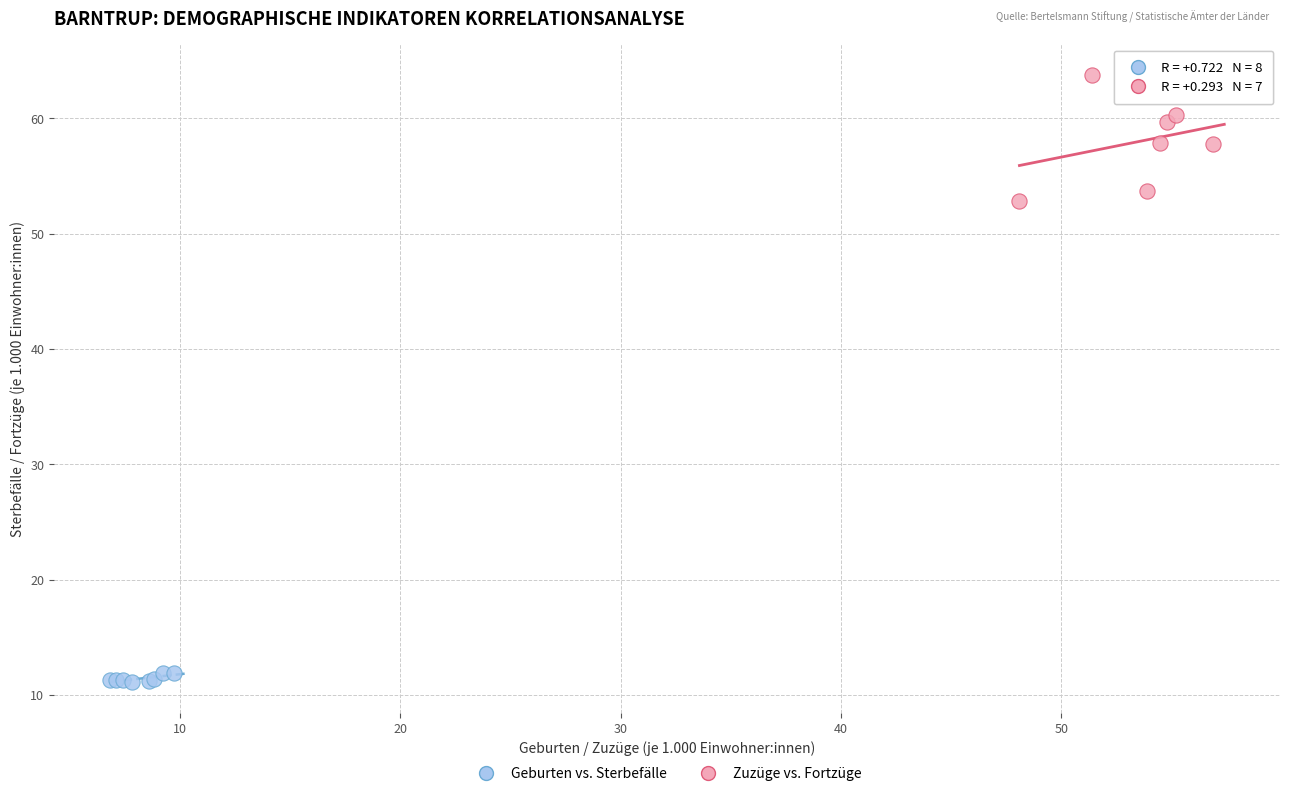

Which series has the largest Y range (max minus min)?

Zuzüge vs. Fortzüge